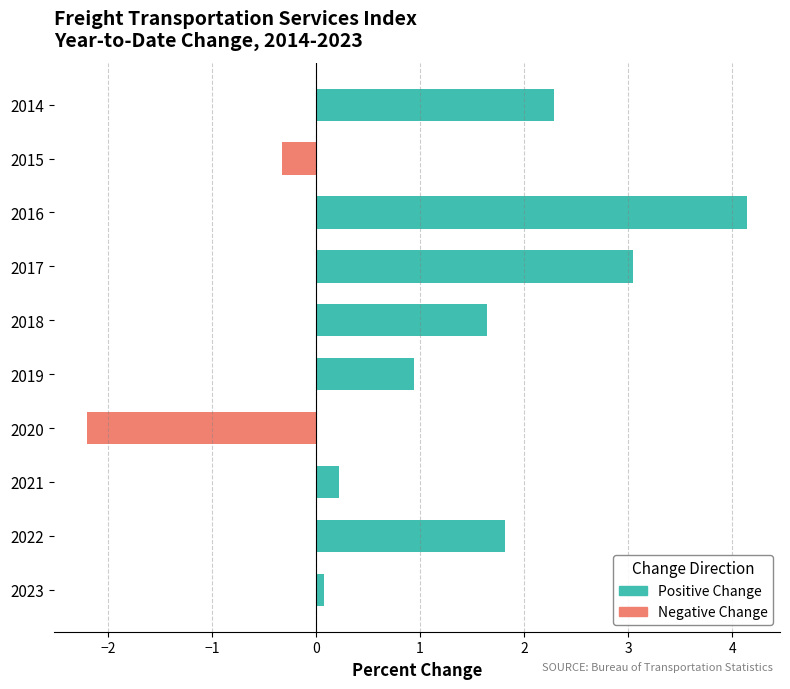

Where is the data nearest to the value 0?

2023